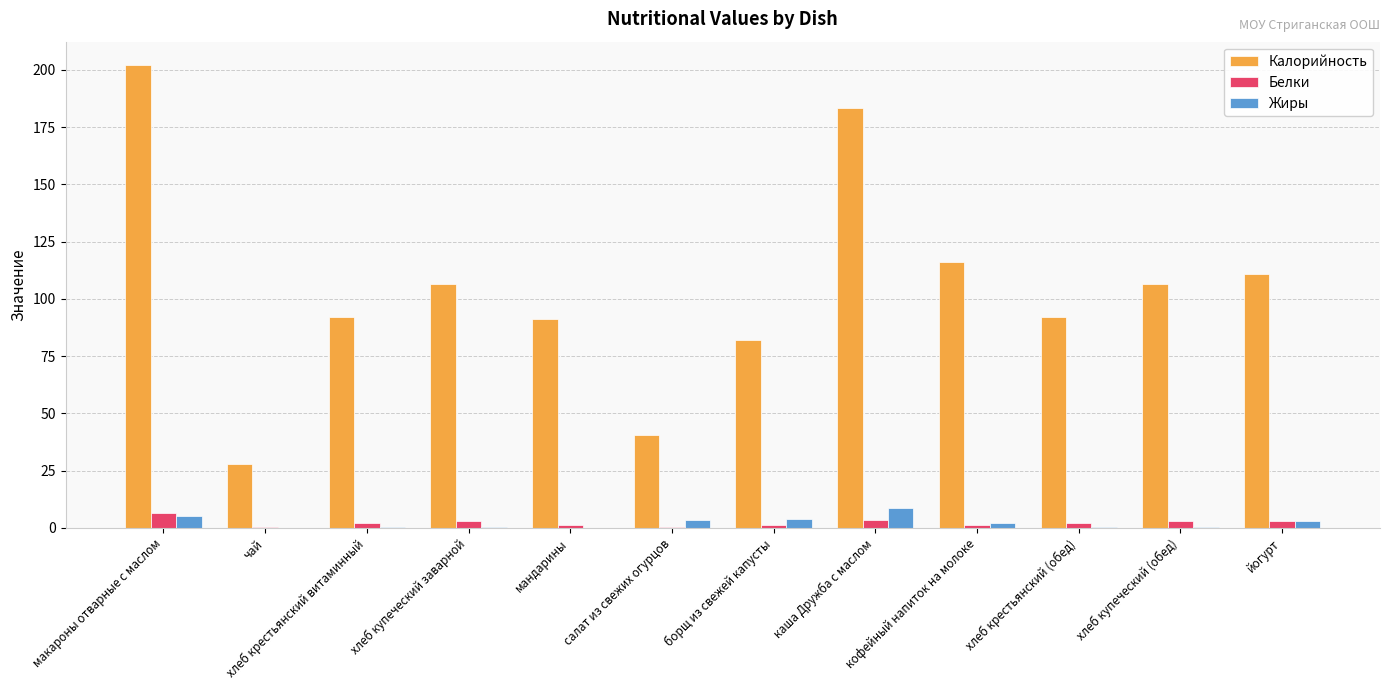

At which category does the chart reach its peak across all series?

макароны отварные с маслом